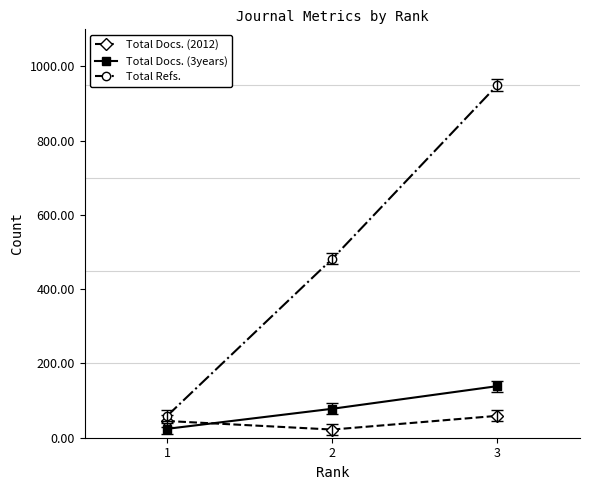

The value of Total Refs. at 2 is 627. True or false?

False